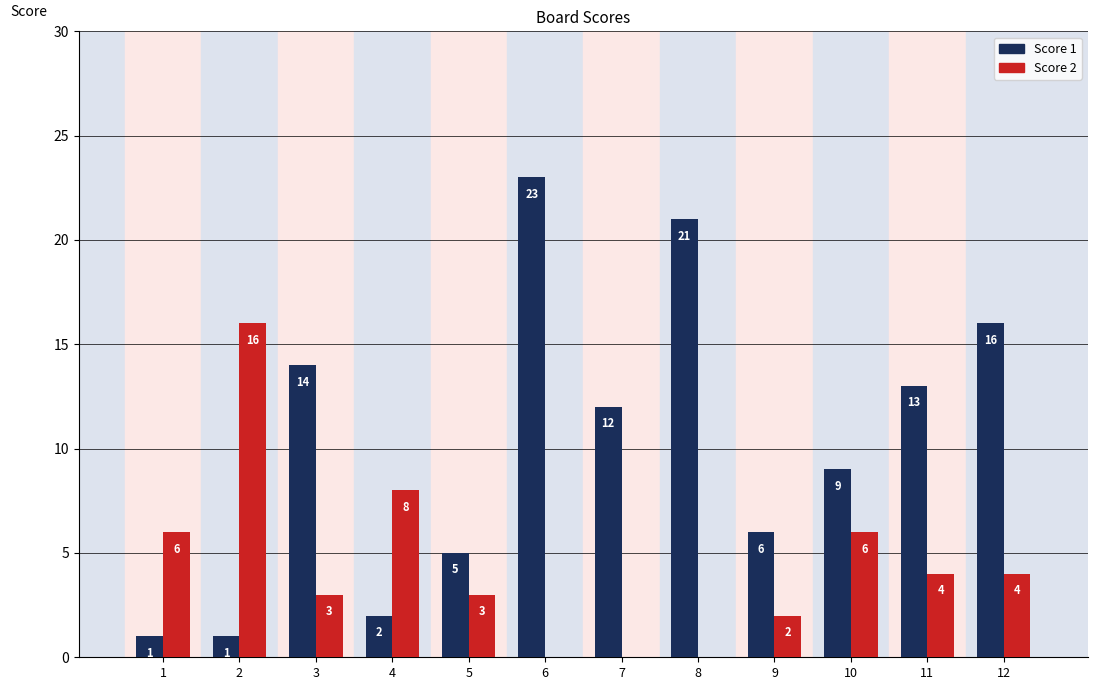

Between 5 and 10, which series saw the biggest shift?

Score 1